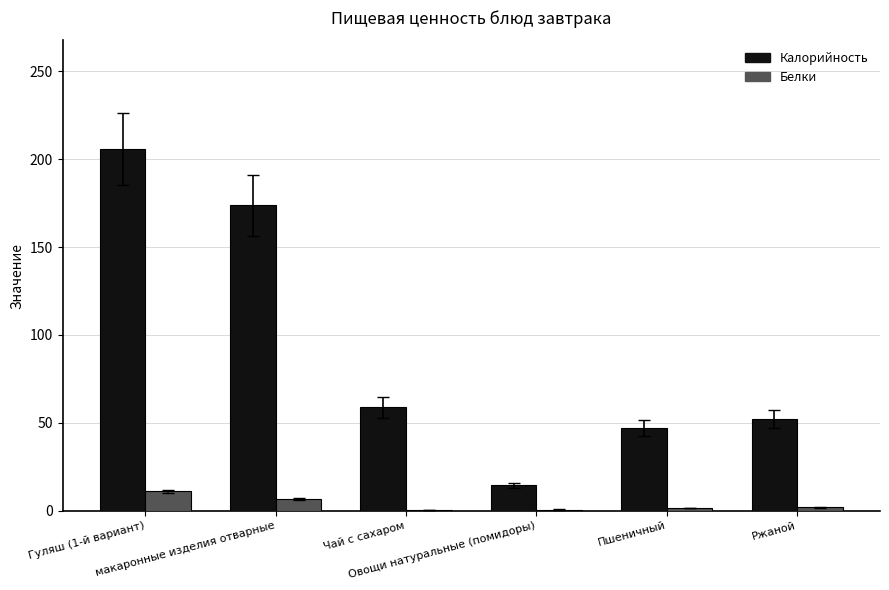

How many series are shown in this chart?

2